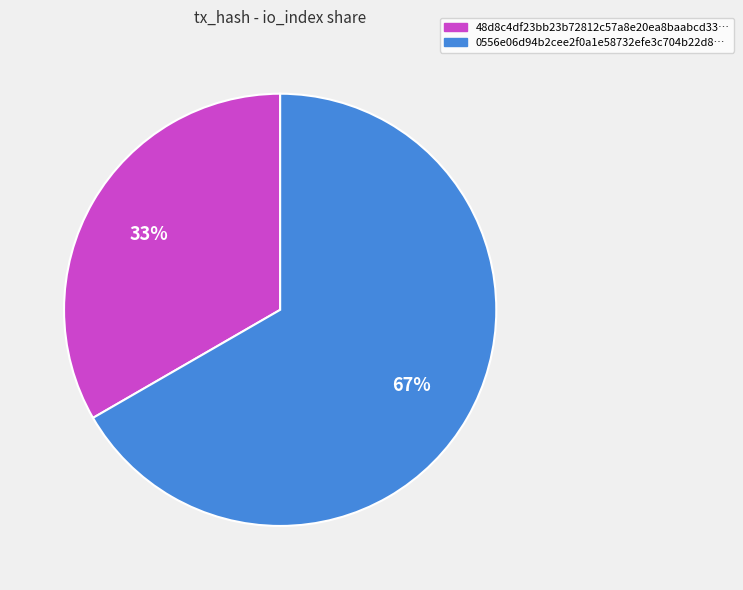

Rank the categories by value from lowest to highest.

48d8c4df23bb23b72812c57a8e20ea8baabcd33…, 0556e06d94b2cee2f0a1e58732efe3c704b22d8…